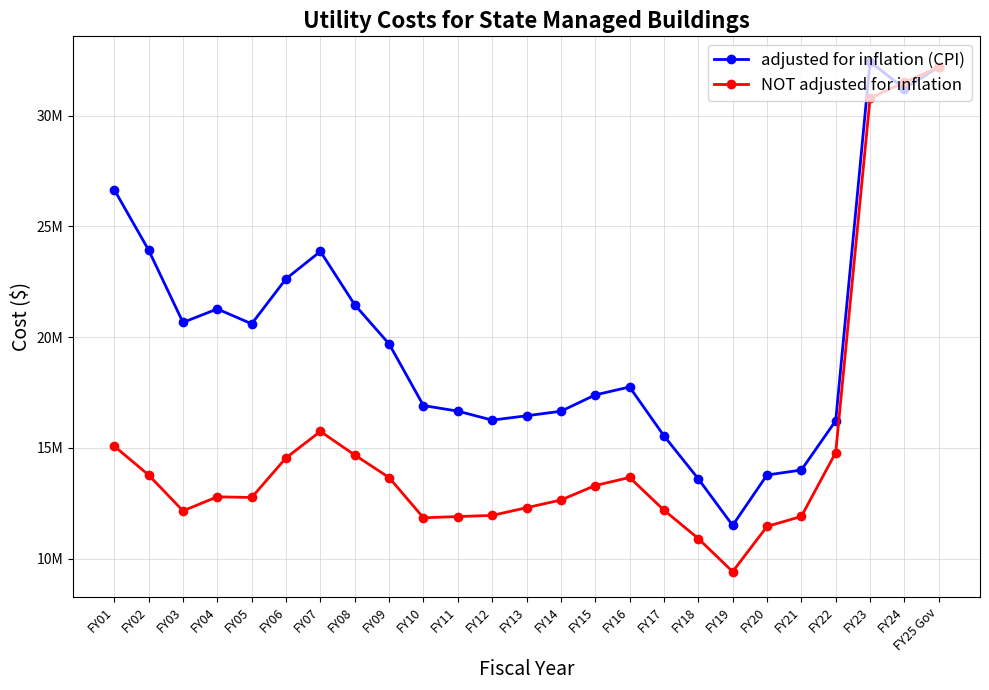

What is the lowest value of the adjusted for inflation (CPI) series?

11507380